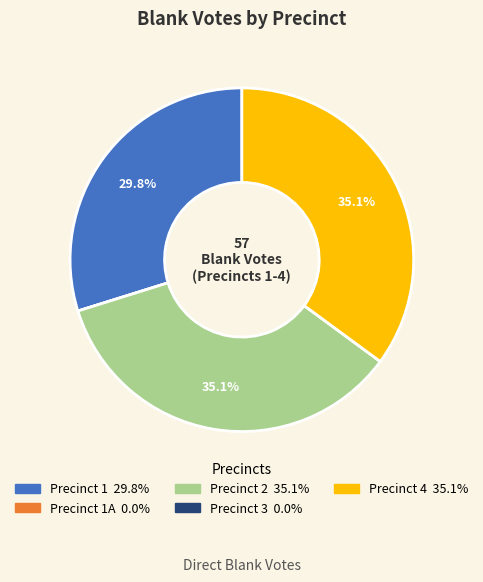

Is there any slice that represents more than half of the pie?

No